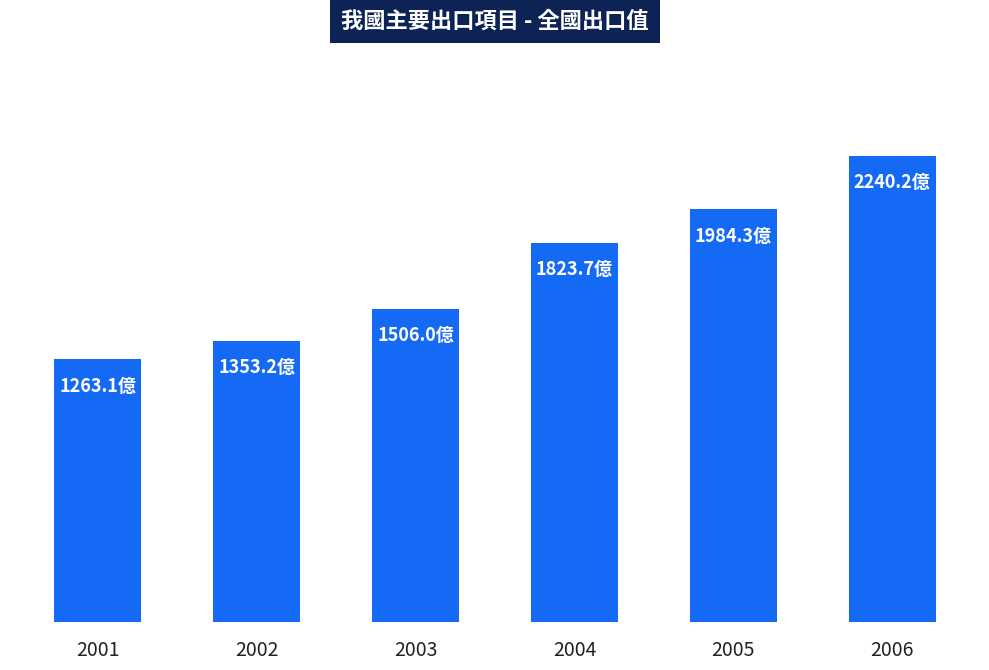

At which category does the chart reach its peak across all series?

2006